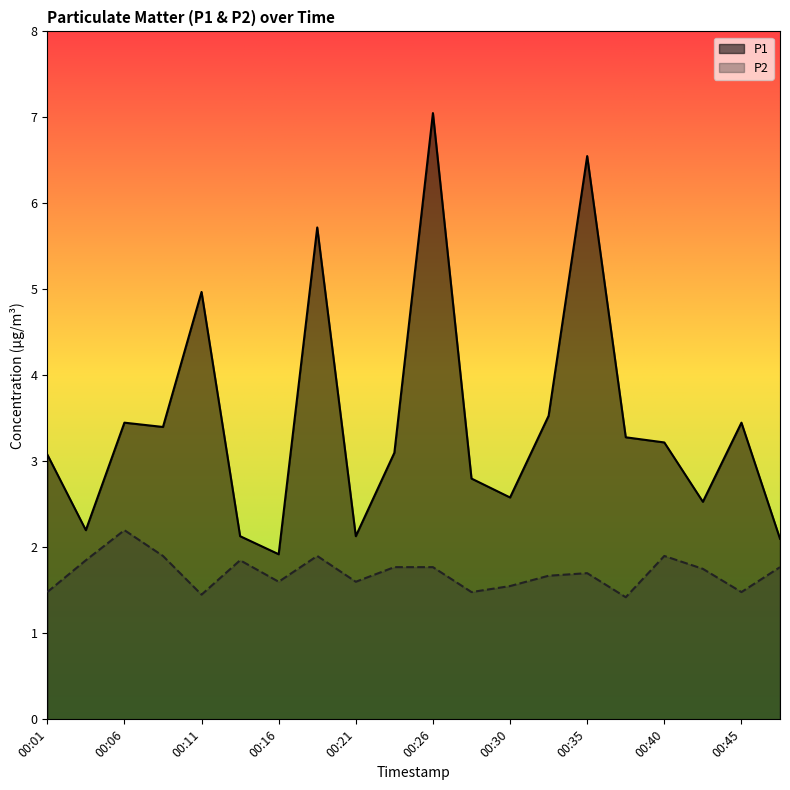

How many lines are shown in the chart?

2